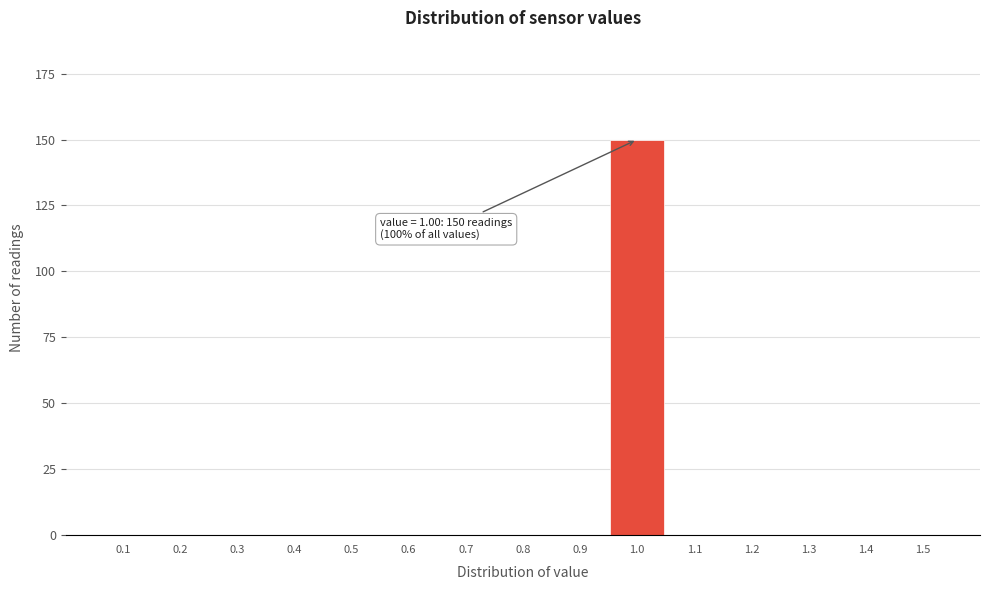

Reading right to left, what are all the values shown in this chart?

1.5=0	1.4=0	1.3=0	1.2=0	1.1=0	1.0=150	0.9=0	0.8=0	0.7=0	0.6=0	0.5=0	0.4=0	0.3=0	0.2=0	0.1=0